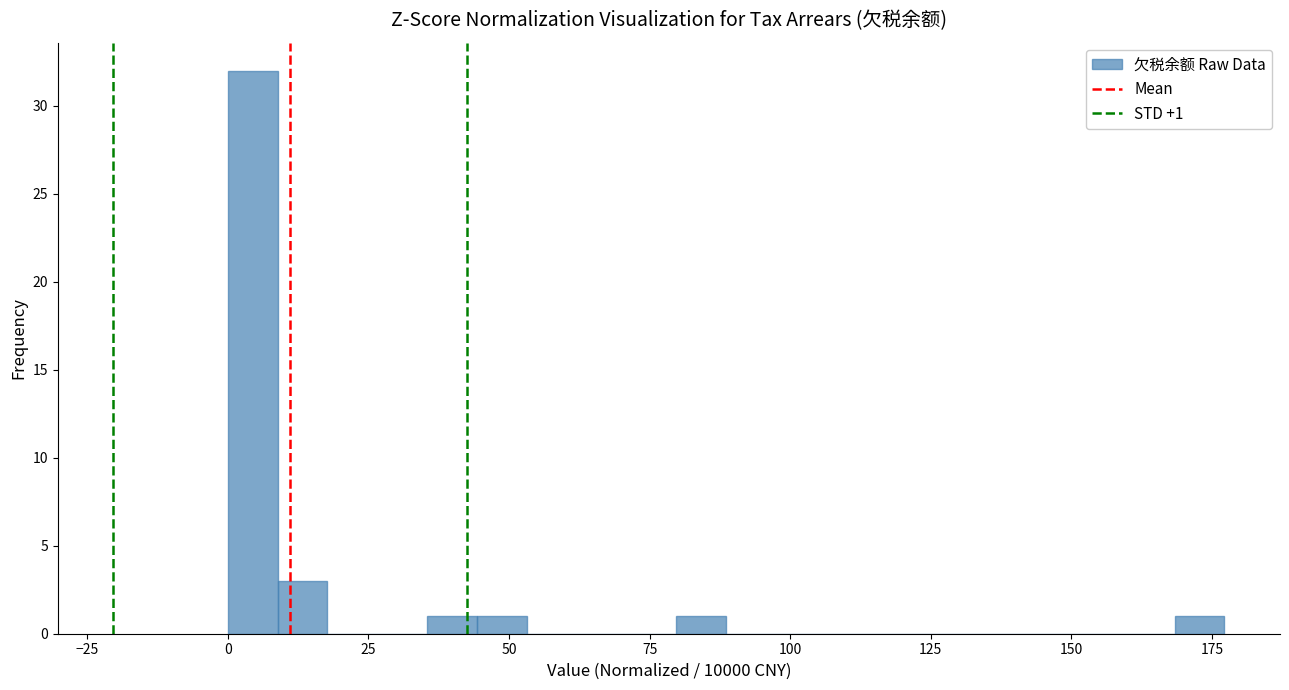

Around what value on the x-axis is the tallest bar? Give the approximate position of its centre, as read against the axis.

5